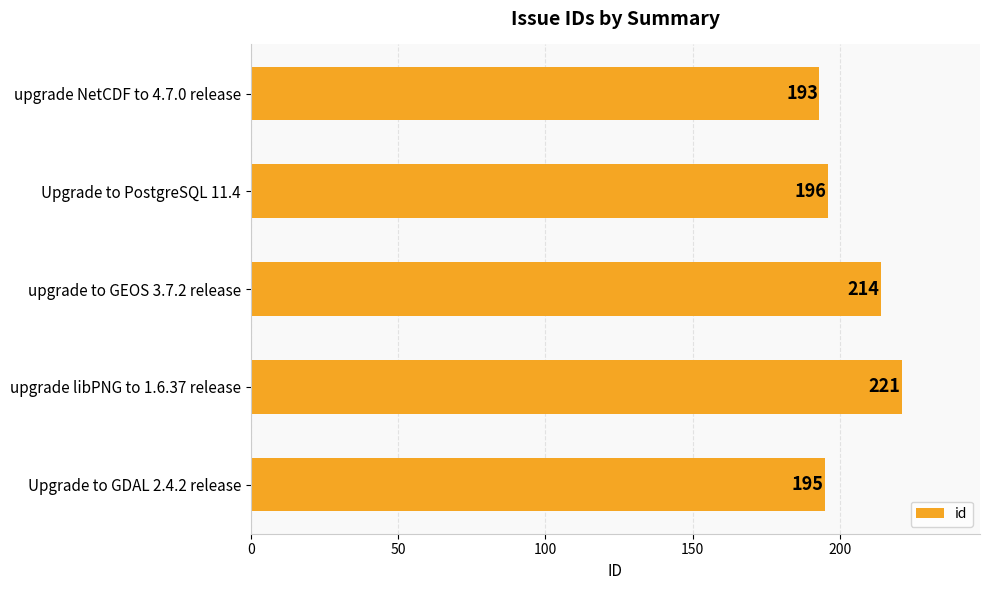

Does the chart contain any negative values?

No